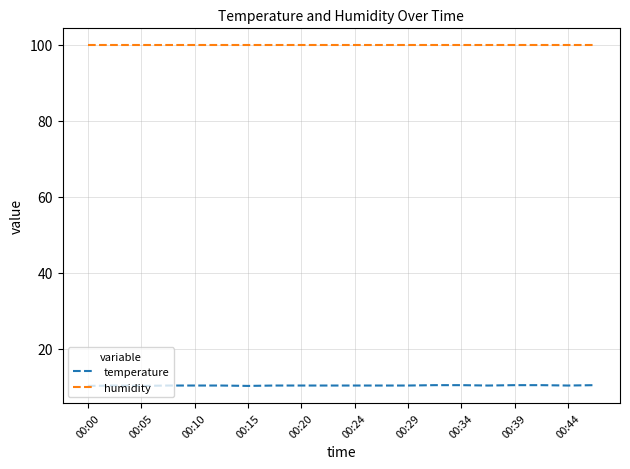

What is the maximum value for humidity?

99.9